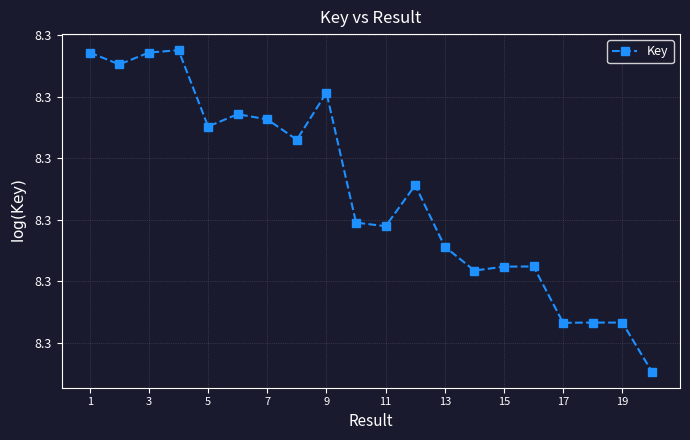

Does the chart have visible grid lines?

Yes